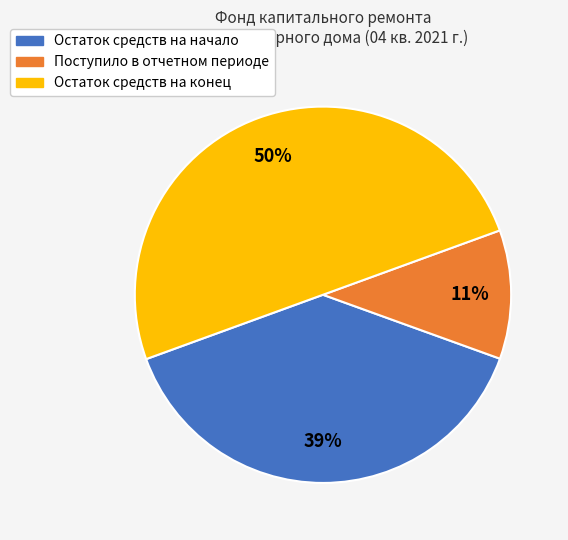

To the nearest percent, what is the difference between the largest and smallest slice percentages?

39%